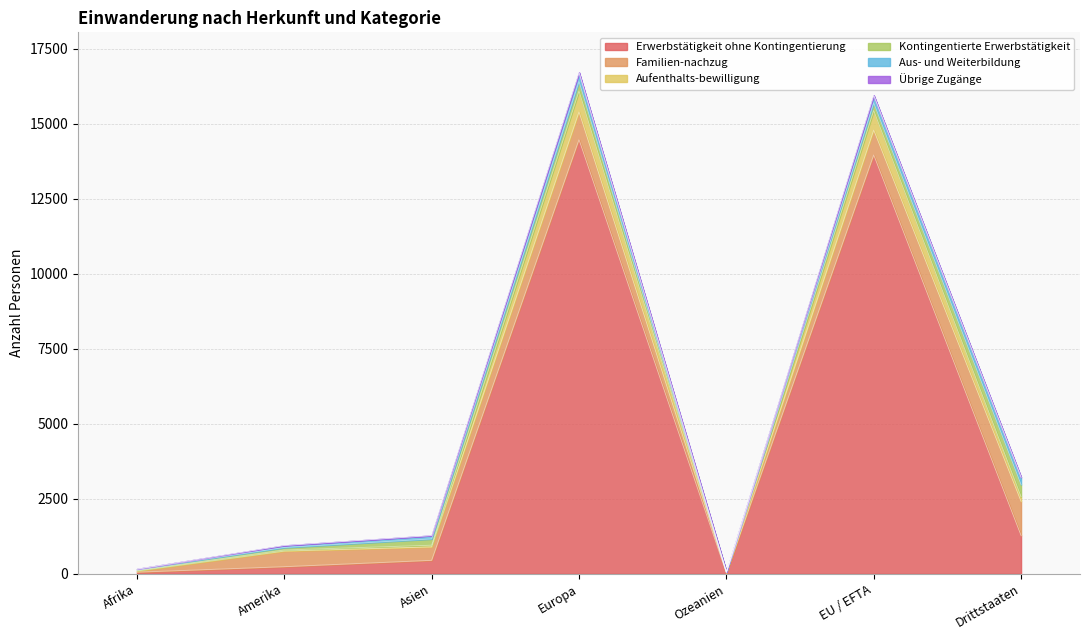

True or false: Übrige Zugänge and Aufenthalts-bewilligung intersect in this chart.

False